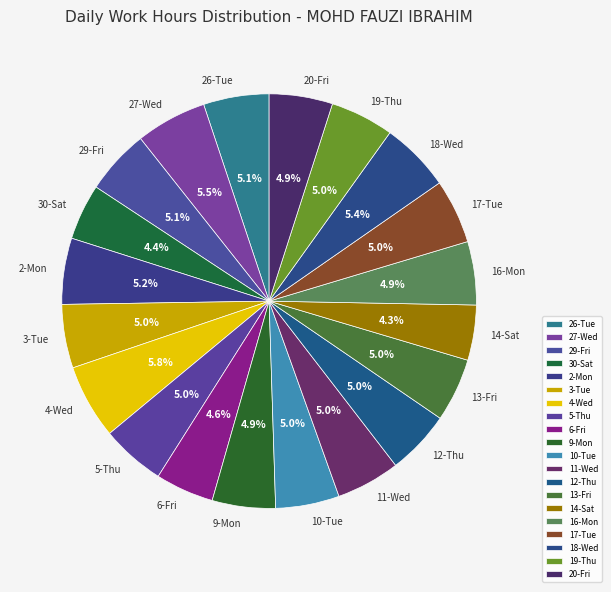

To the nearest percent, what percentage of the pie is 13-Fri?

5%